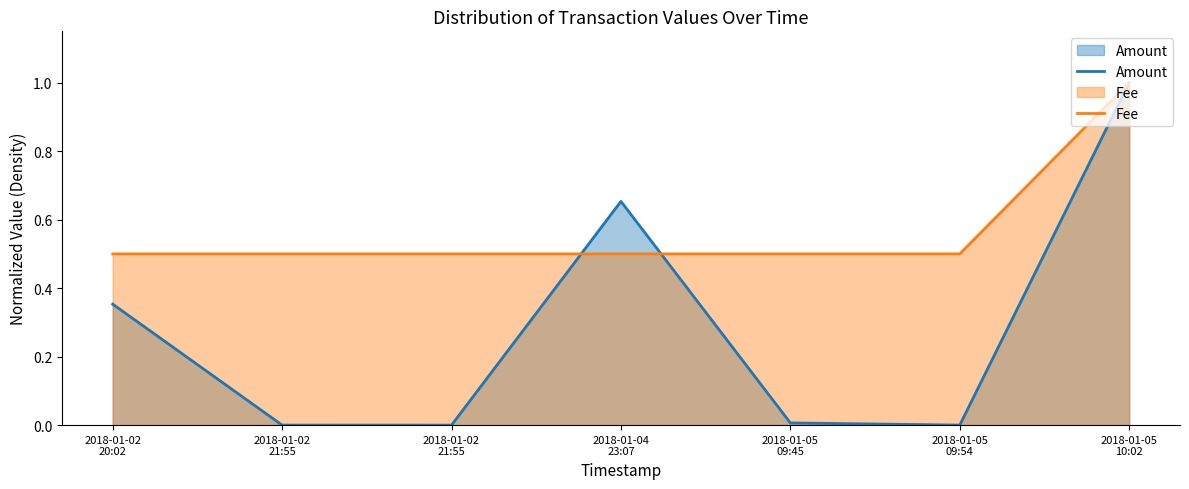

Is the value of Amount at 2018-01-05
09:54 greater than the value of Fee at 2018-01-05
10:02?

No